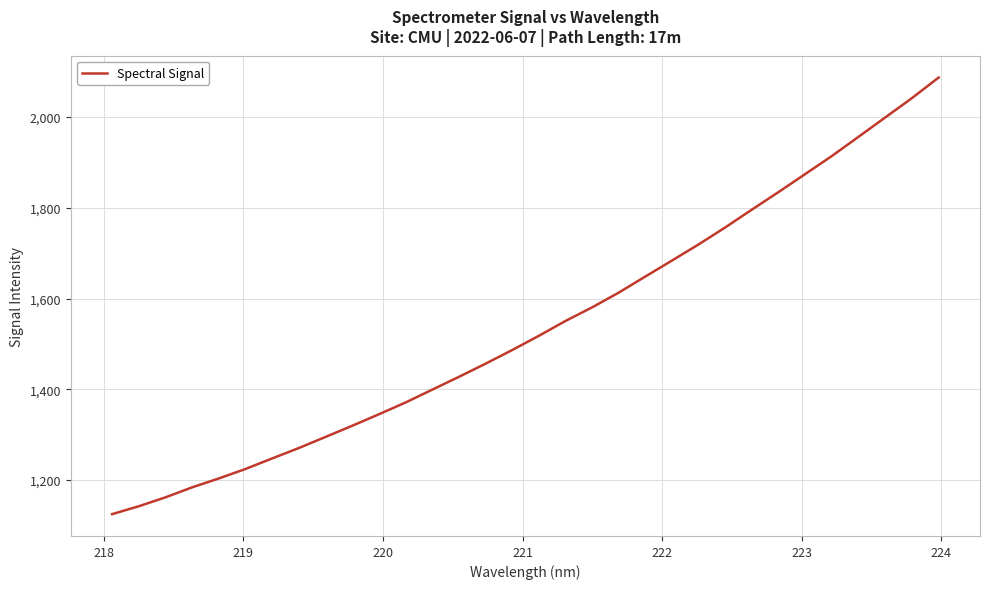

What is the difference between the maximum and minimum values?

962.9